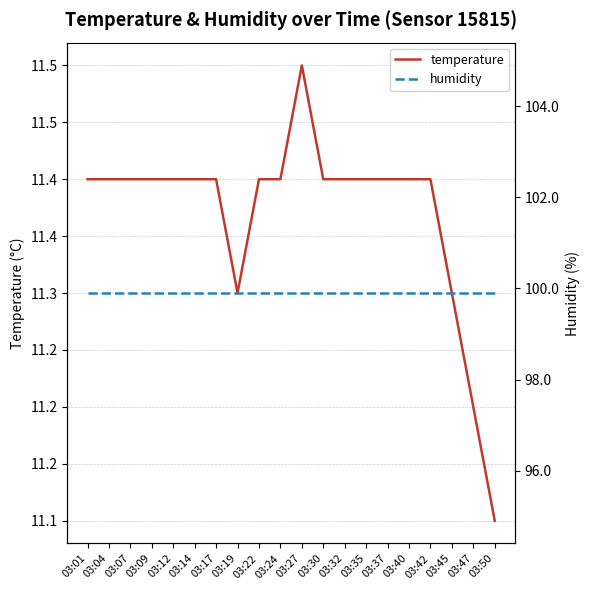

Which category has the lowest value in the temperature series?

03:50